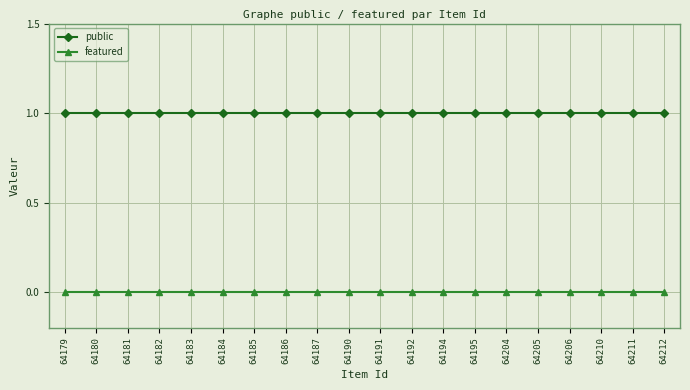

Reading left to right, list all the values displayed in this chart.

public: 1	1	1	1	1	1	1	1	1	1	1	1	1	1	1	1	1	1	1	1
featured: 0	0	0	0	0	0	0	0	0	0	0	0	0	0	0	0	0	0	0	0